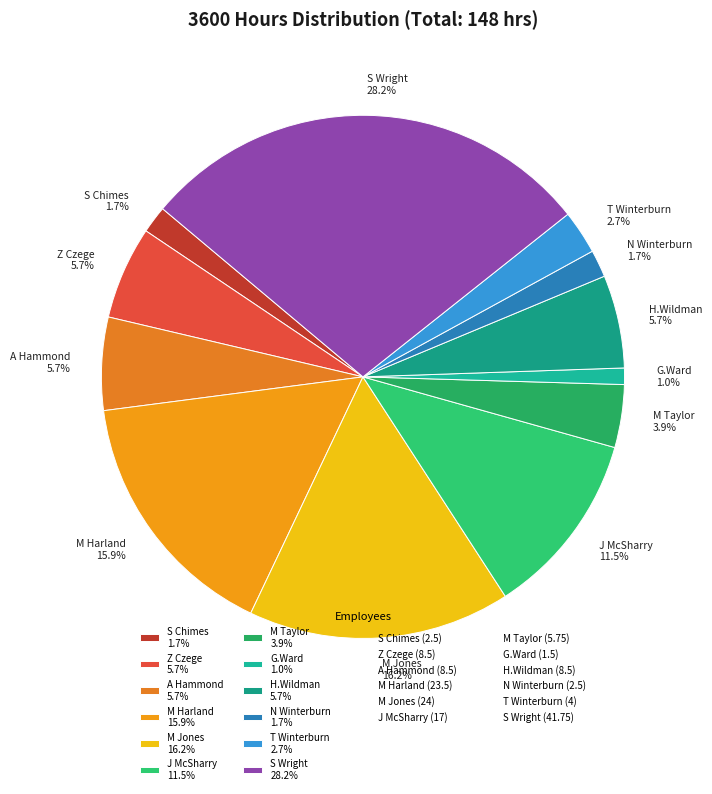

Count the number of slices in the pie.

12